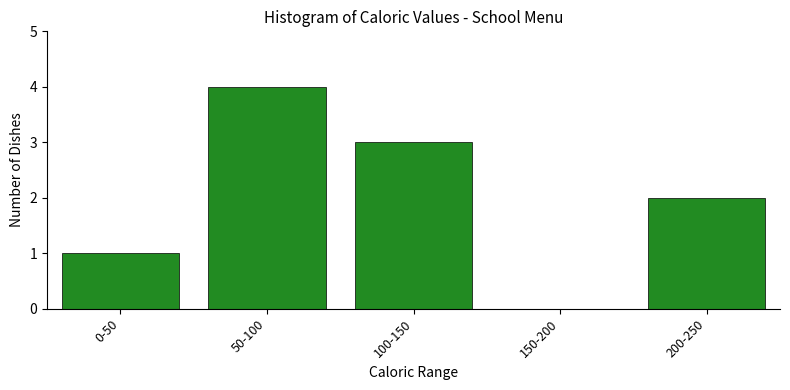

Reading left to right, list all the values displayed in this chart.

0-50=1	50-100=4	100-150=3	150-200=0	200-250=2